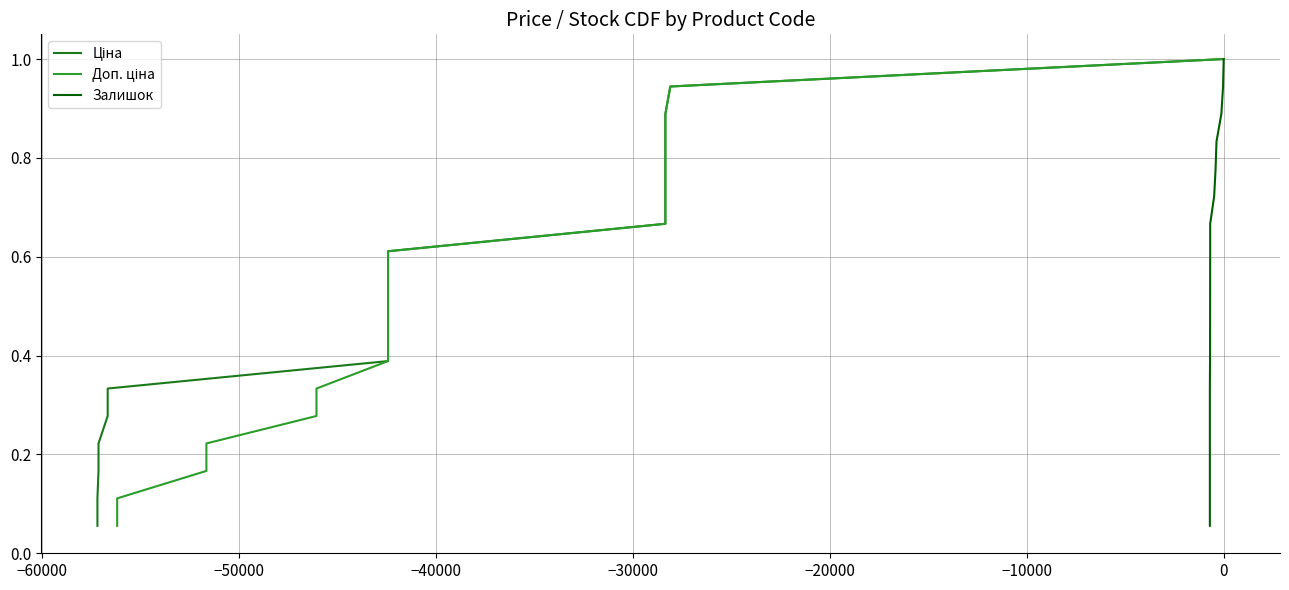

True or false: Залишок and Ціна cross at least once.

False